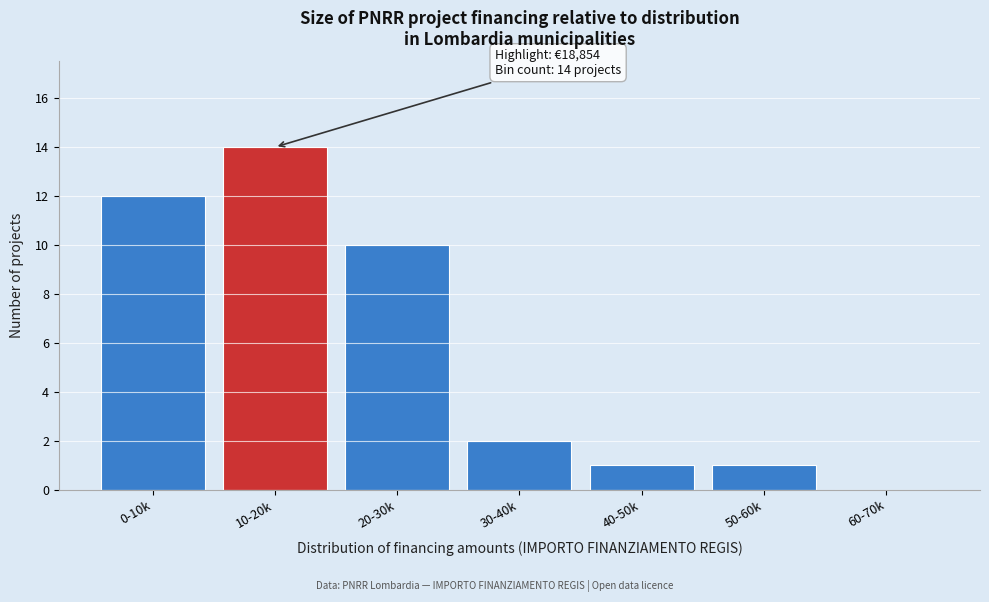

Reading left to right, transcribe all the data shown in this chart.

0-10k=12	10-20k=14	20-30k=10	30-40k=2	40-50k=1	50-60k=1	60-70k=0